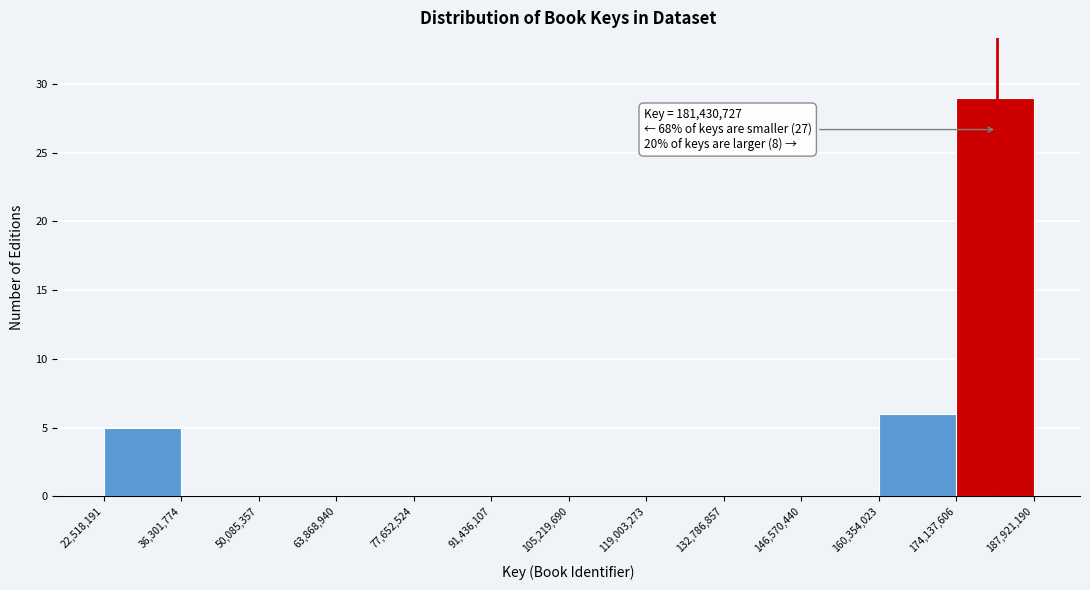

Over which range of the x-axis is the bar tallest?

174,137,606 to 187,921,190